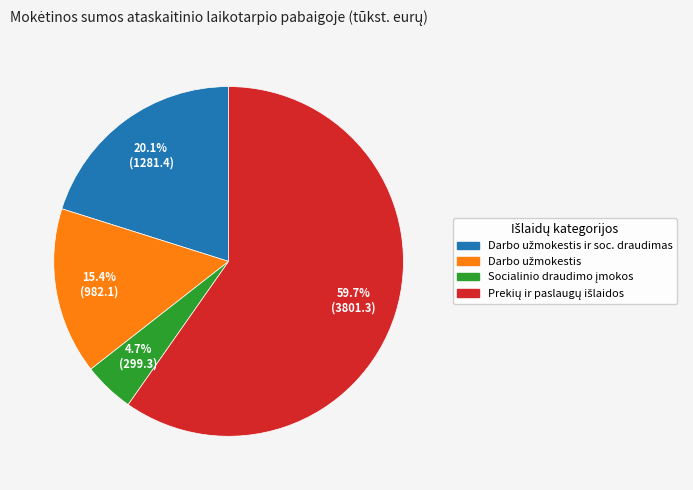

To the nearest percent, what is the difference between the largest and smallest slice percentages?

55%